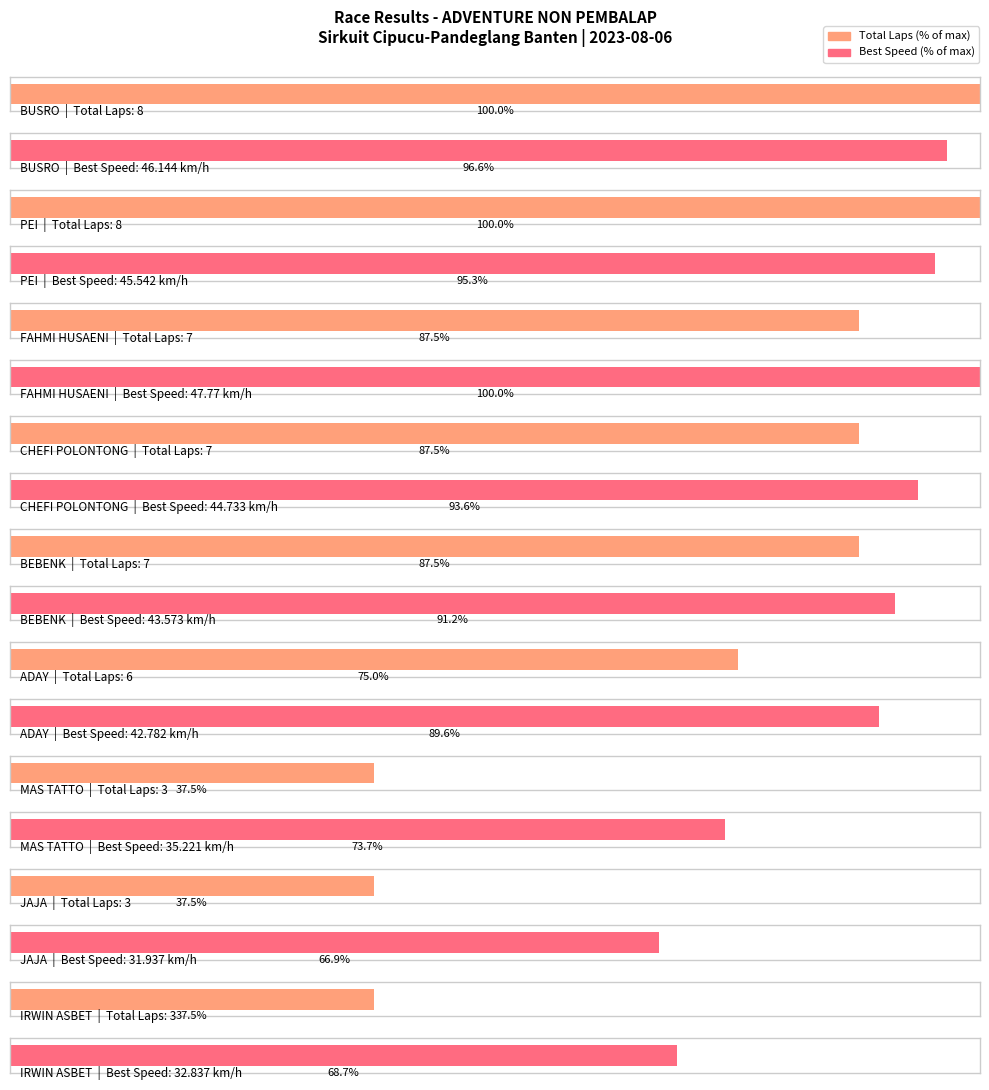

The Best Lap series shows 0.6 at BEBENK. True or false?

False